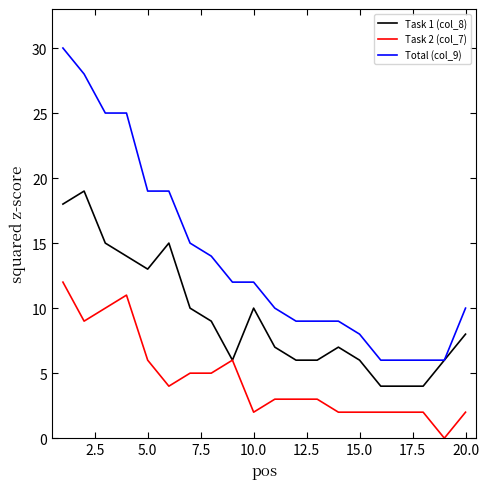

What is the difference between the maximum and minimum values in the Task 2 (col_7) series?

12